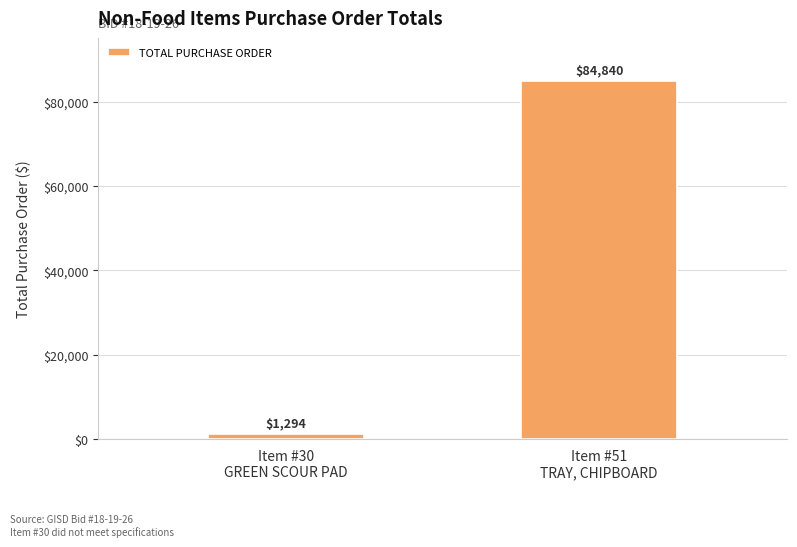

What is the sum of all values?

86134